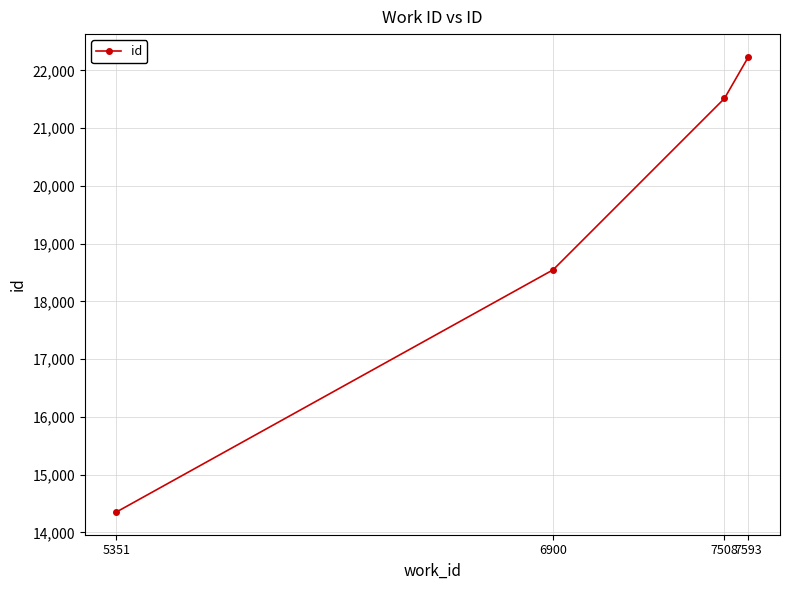

What is the sum of the values at 5351 and 6900?

32900